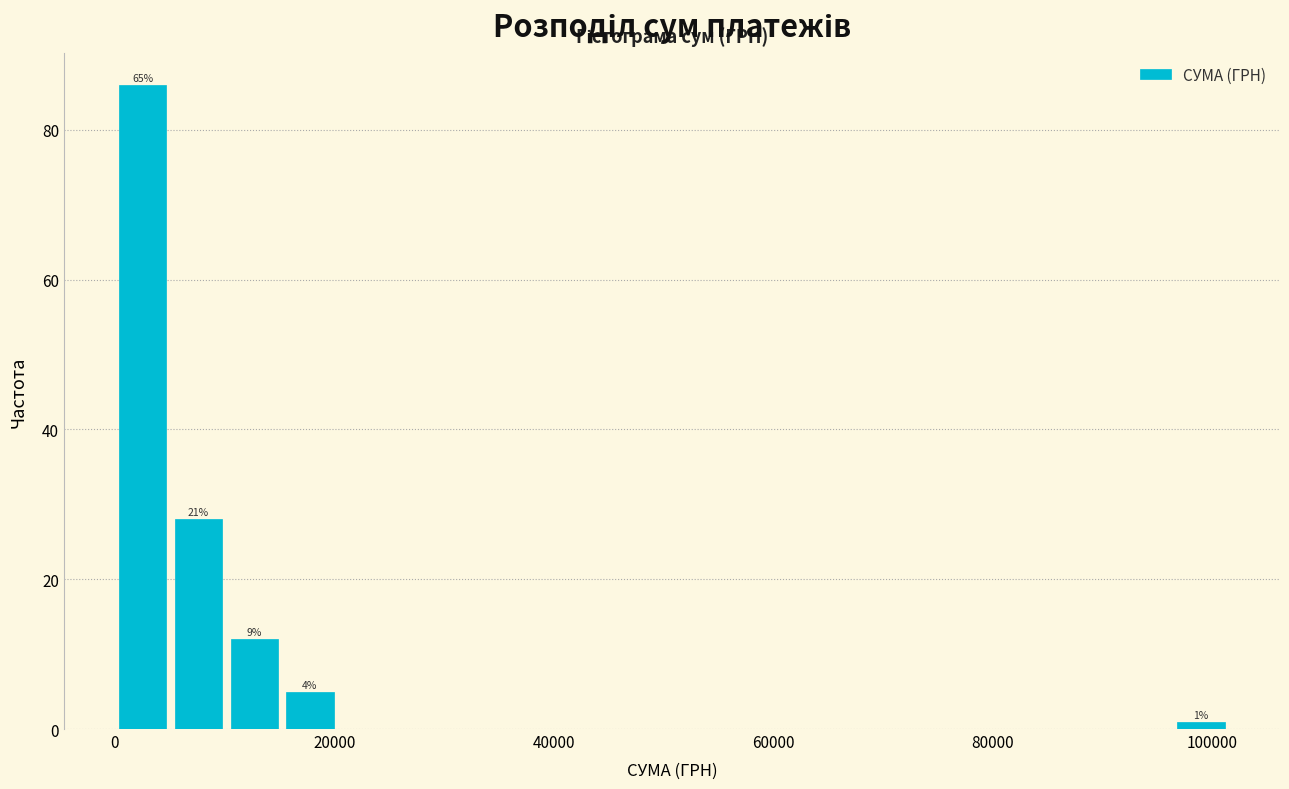

Read against the x-axis, roughly where is the centre of the tallest bar?

2000